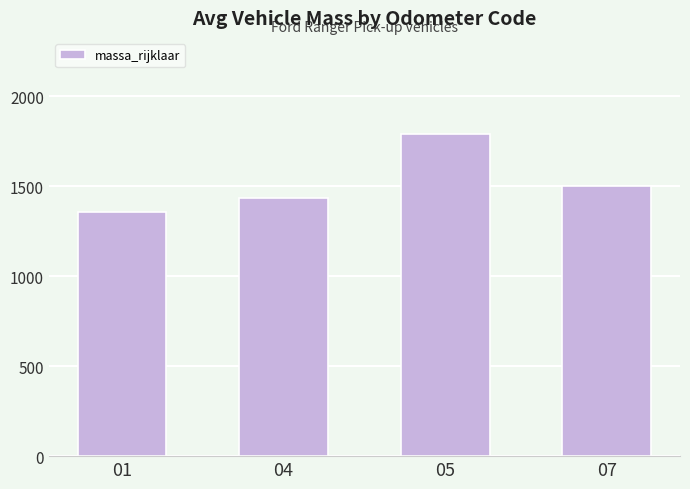

What is the sum of all values?

6078